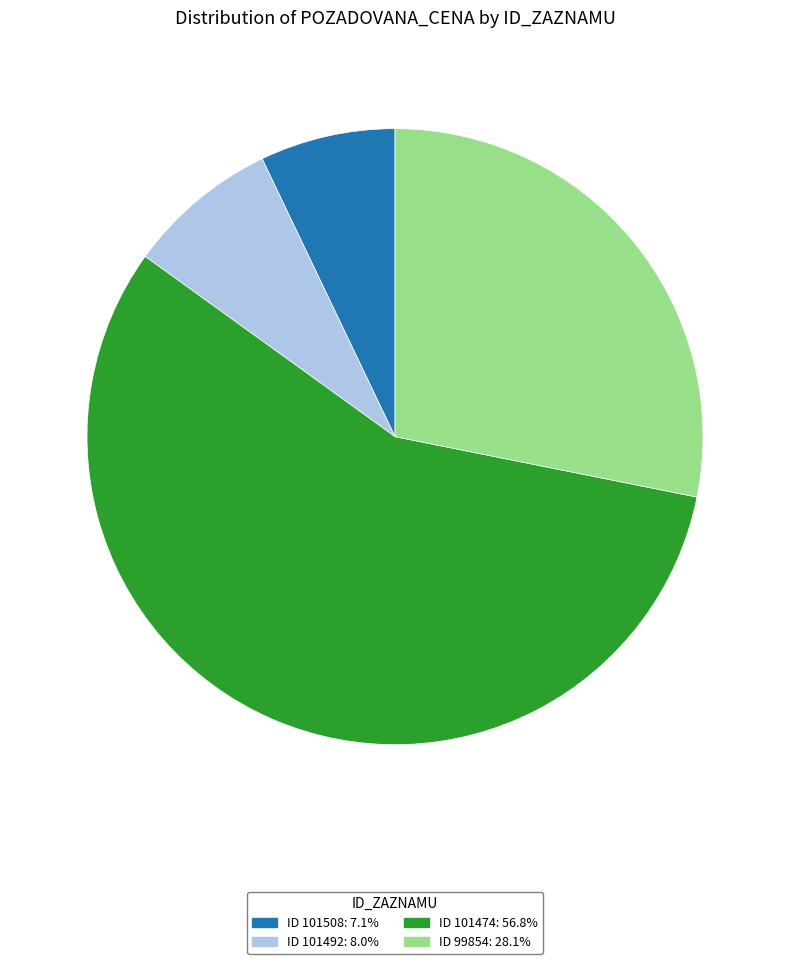

Does any single category account for the majority?

Yes